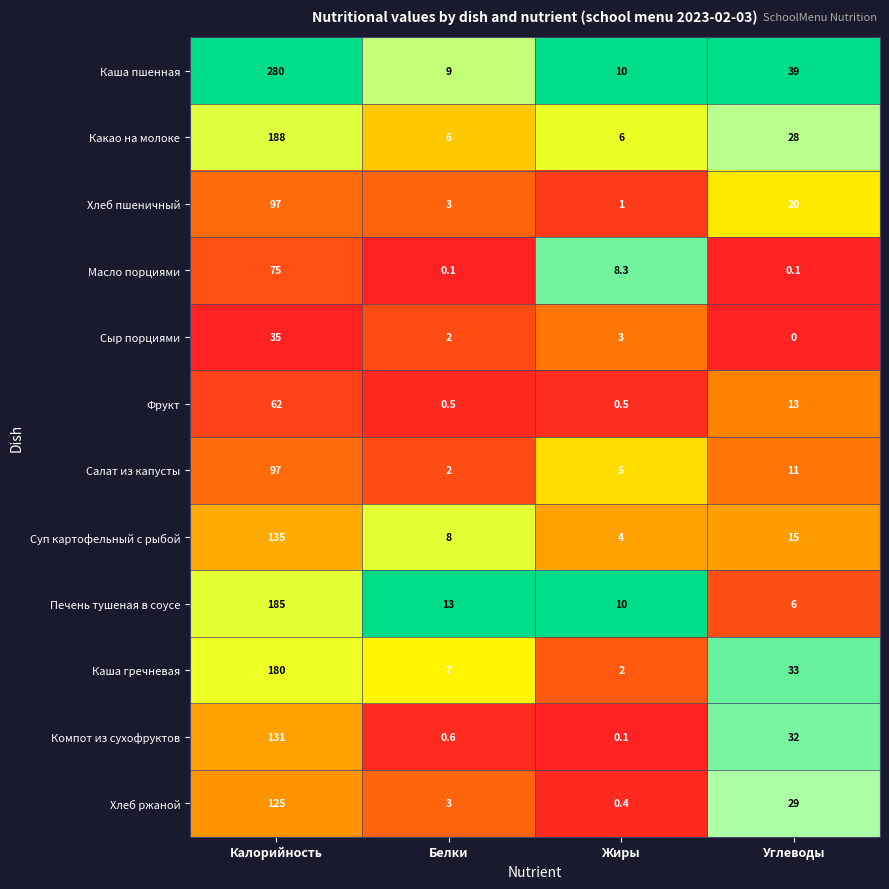

What is the average value of the Суп картофельный с рыбой series?

40.5